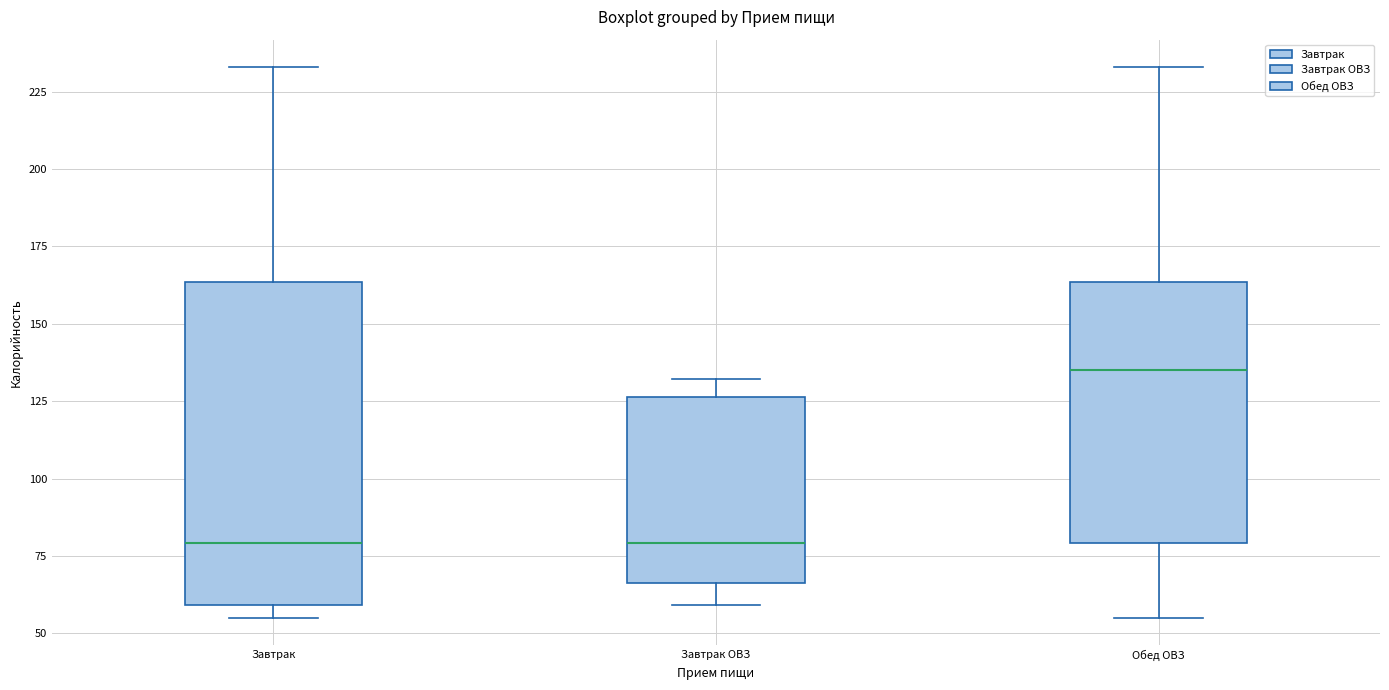

Which box is the tallest, from its lower edge to its upper edge?

Завтрак